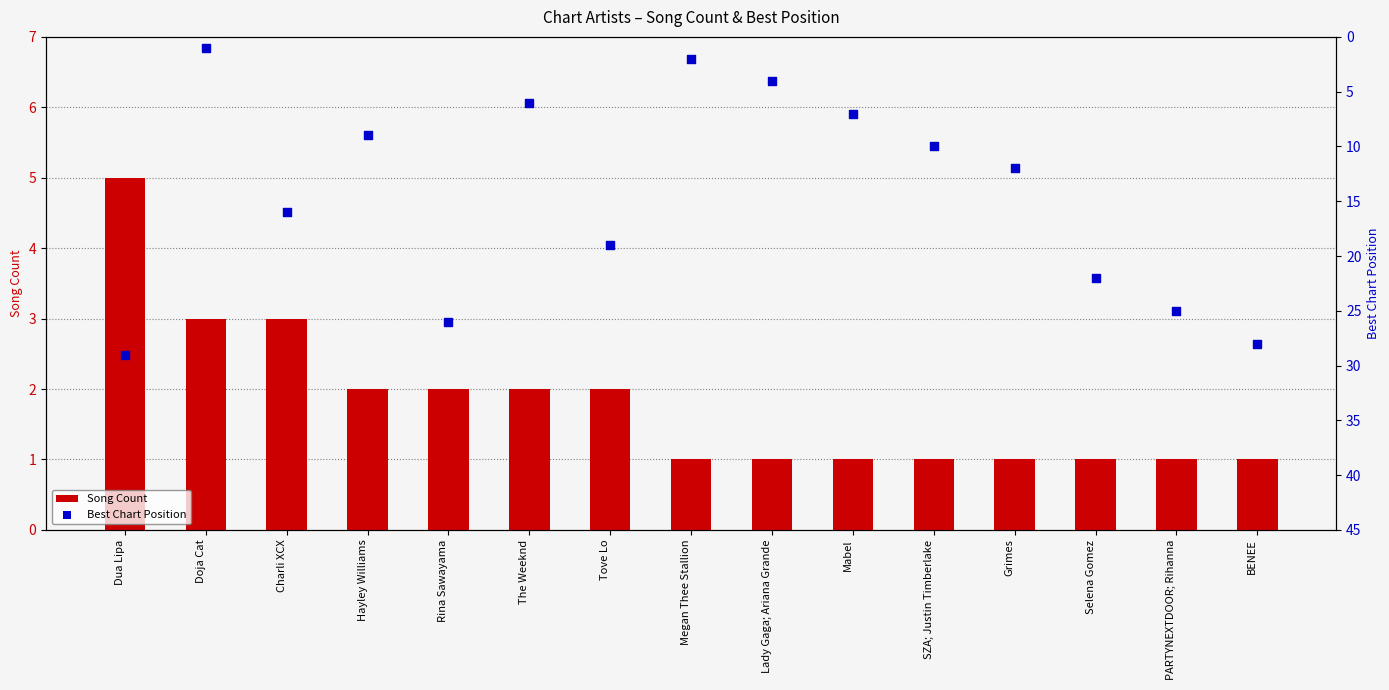

Which series has the largest total across all categories?

Best Chart Position